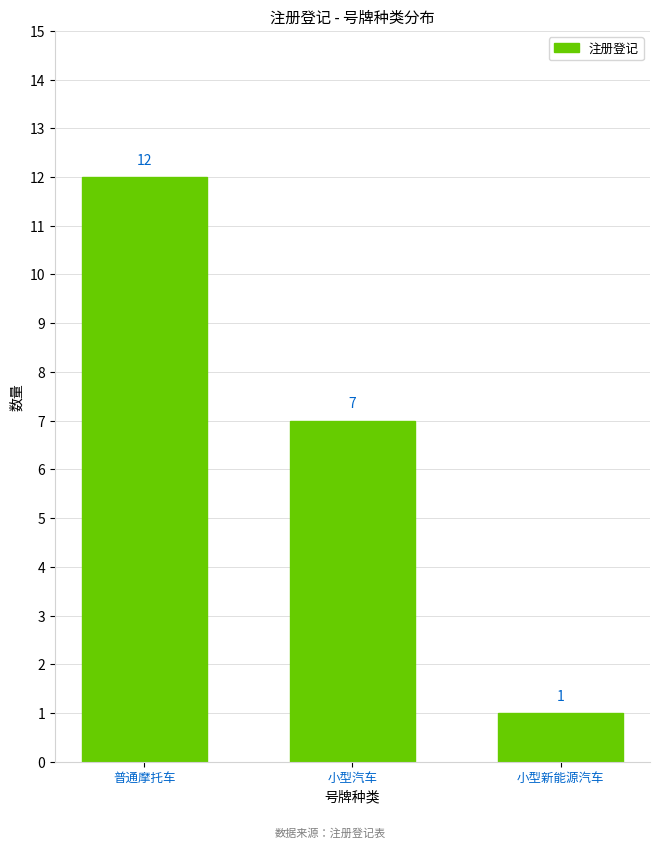

Reading left to right, list all the values displayed in this chart.

普通摩托车=12	小型汽车=7	小型新能源汽车=1